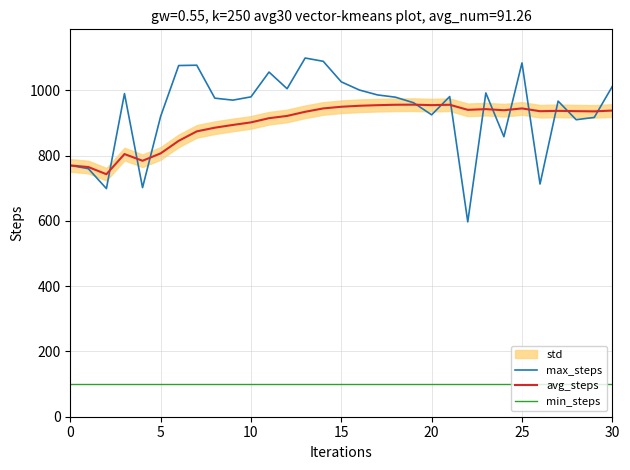

True or false: min_steps and avg_steps intersect in this chart.

False